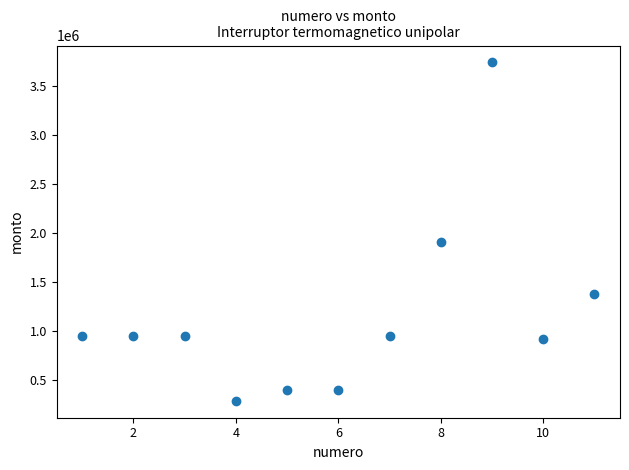

What Y value in the scatter plot is closest to 2013697?

1903110